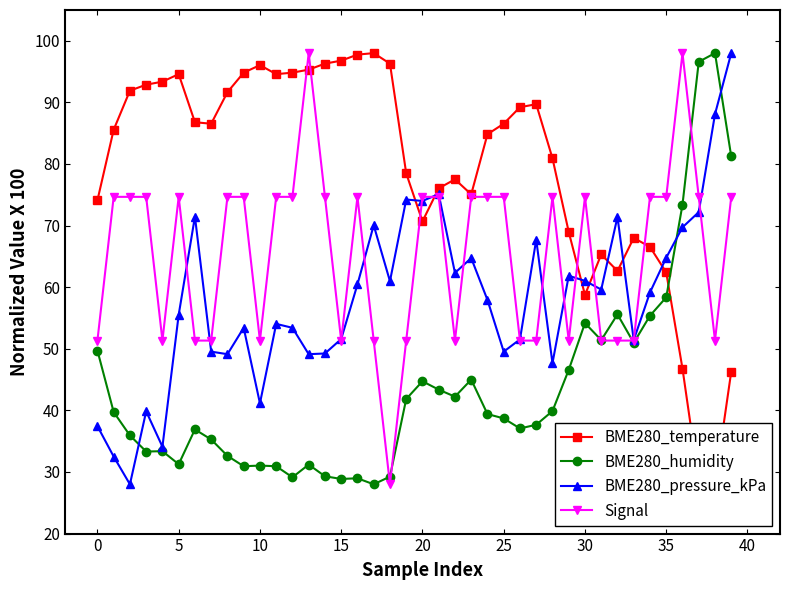

How many times do BME280_temperature and BME280_pressure_kPa cross each other?

7